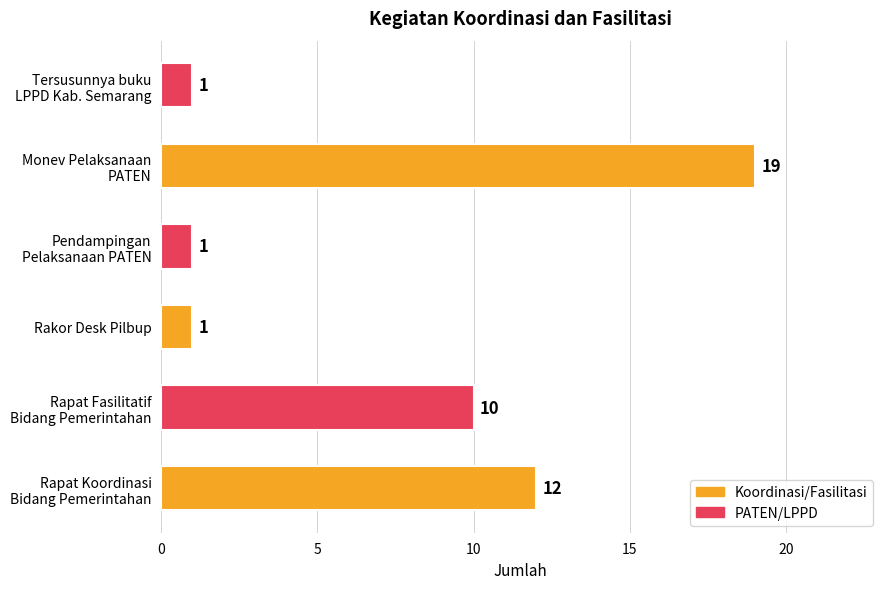

How many bars are there in total?

6